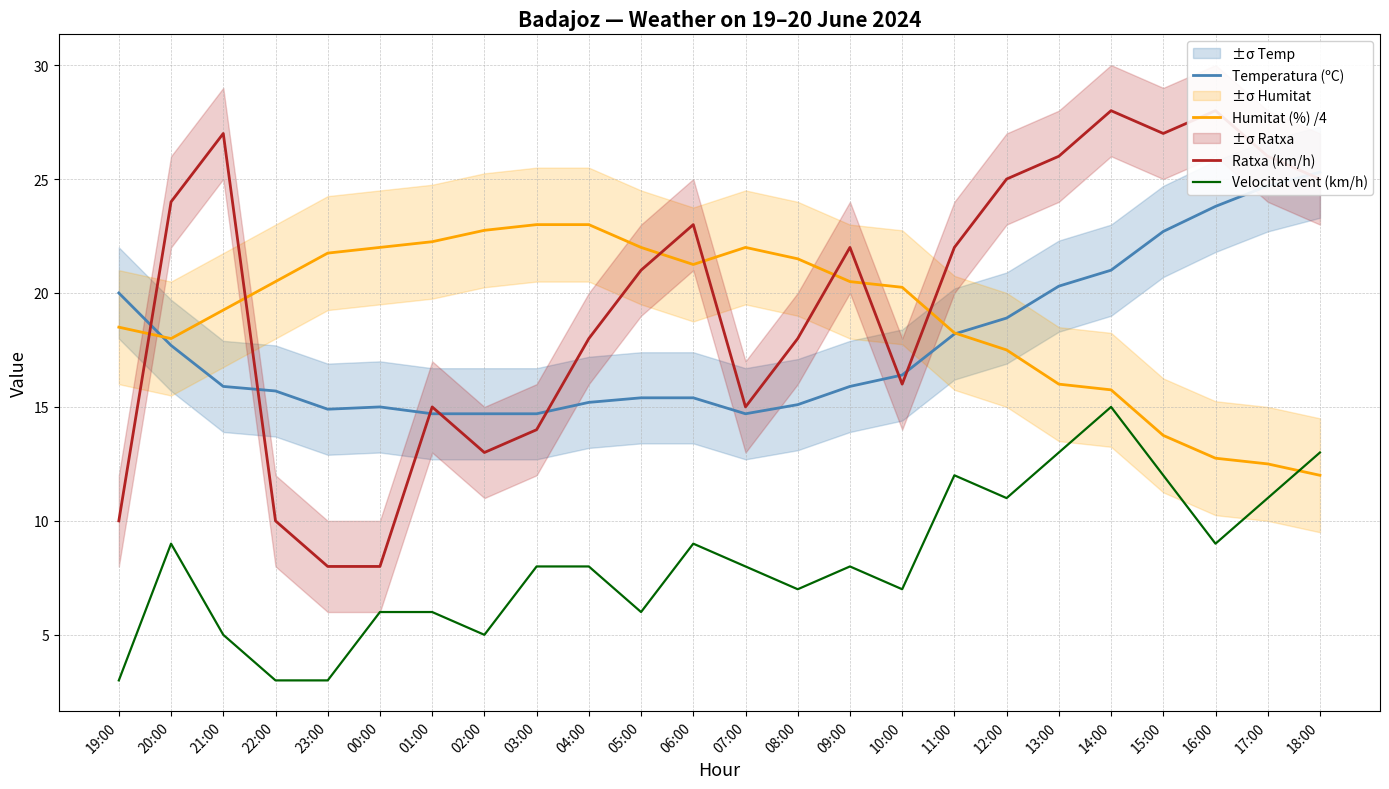

What is the label of the 11th point from the left?

05:00